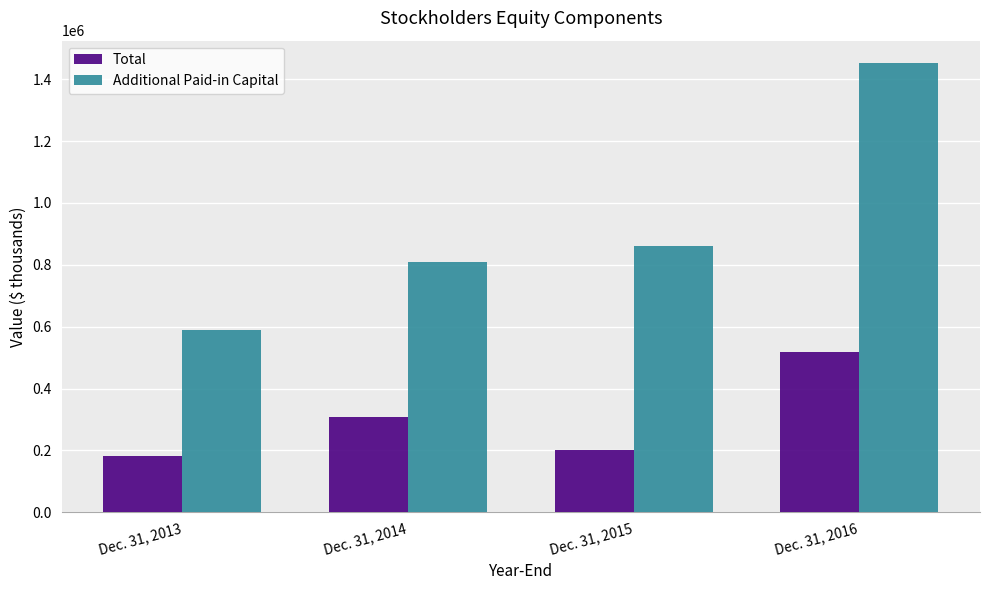

At Dec. 31, 2015, list the series in order from largest to smallest.

Additional Paid-in Capital, Total